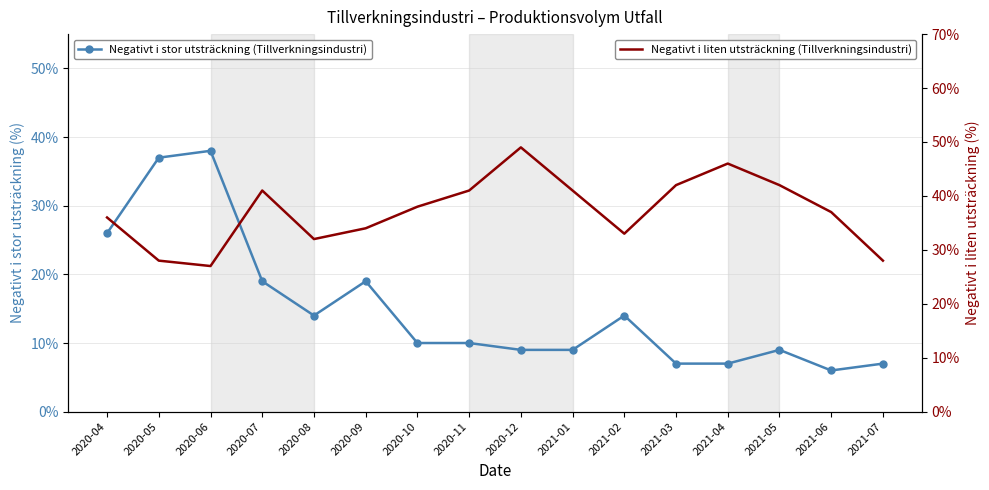

The value of Negativt i stor utsträckning (Tillverkningsindustri) at 2020-06 is 38. True or false?

True